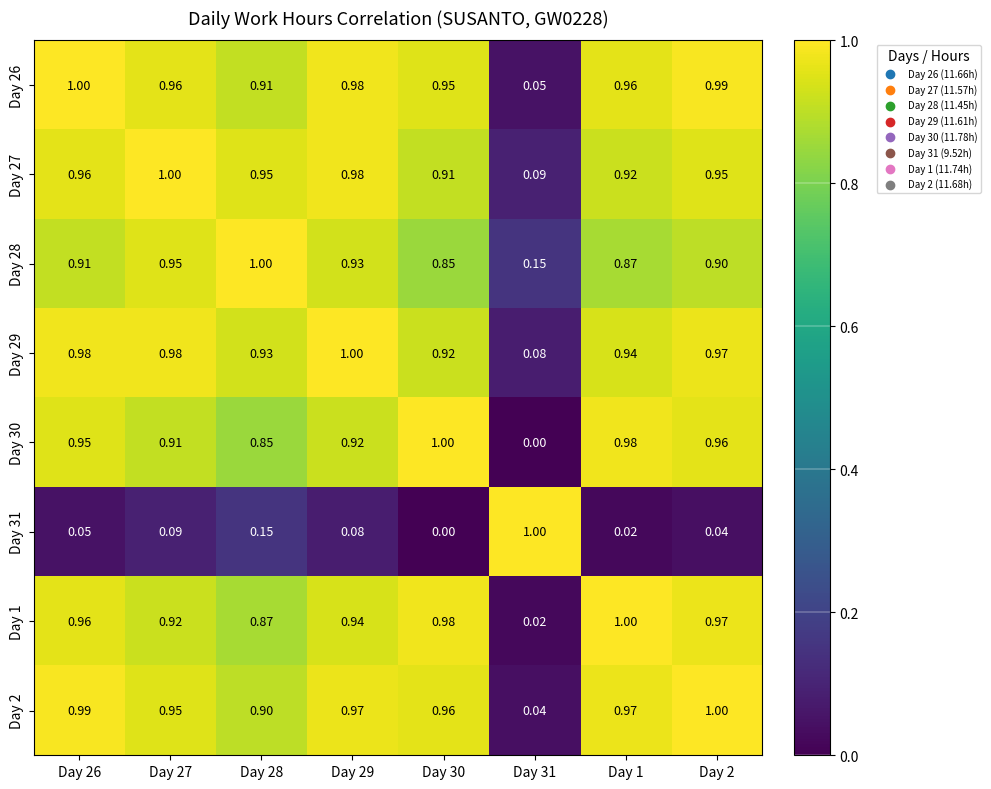

Is the value of Day 2 at Day 28 greater than the value of Day 28 at Day 31?

Yes